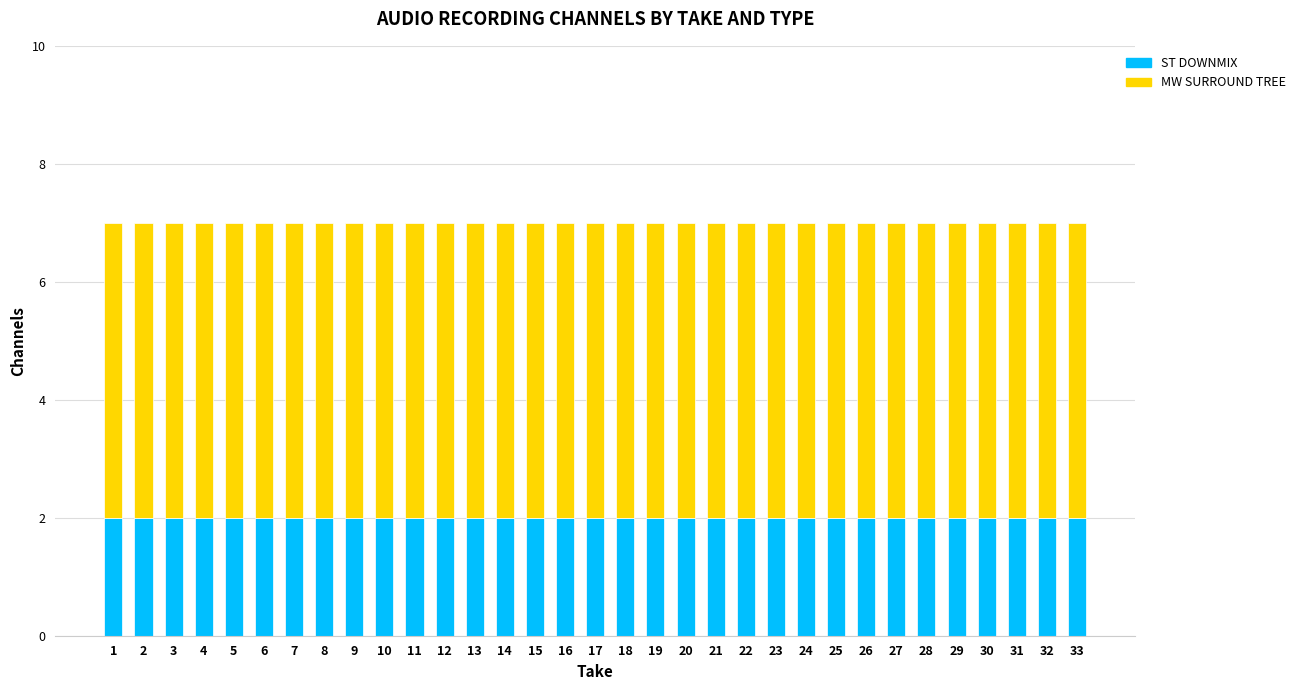

True or false: ST DOWNMIX has a value of 2 at 28.

True